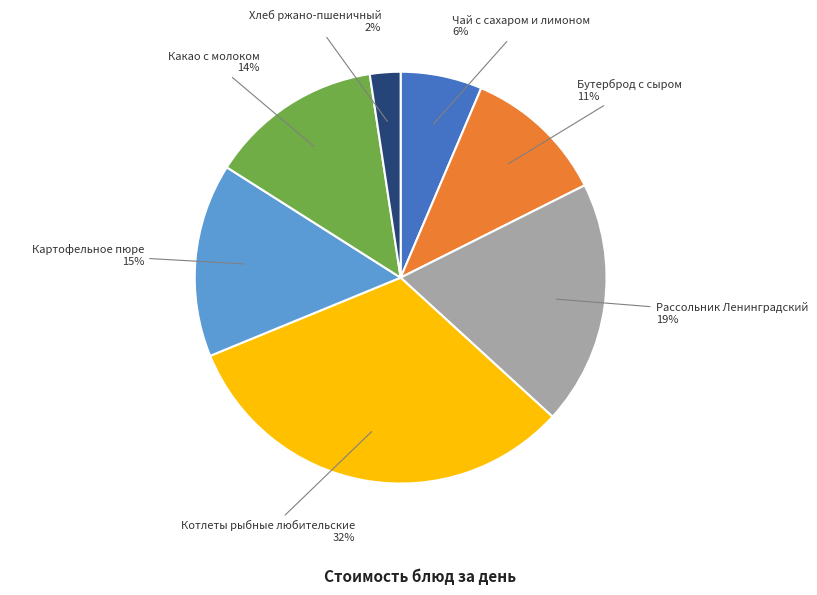

To the nearest percent, what is the difference between the largest and smallest slice percentages?

30%